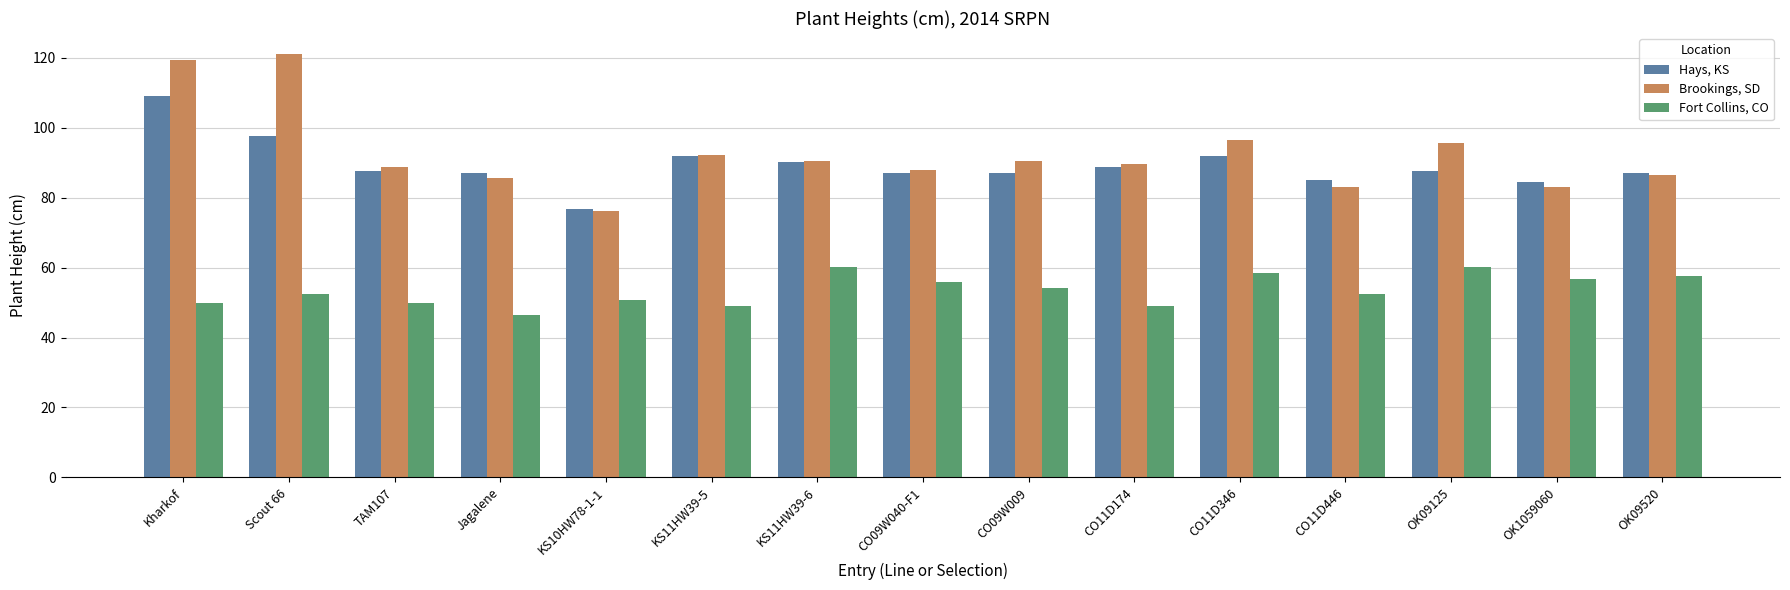

What is the total value across all series at KS11HW39-6?

240.9